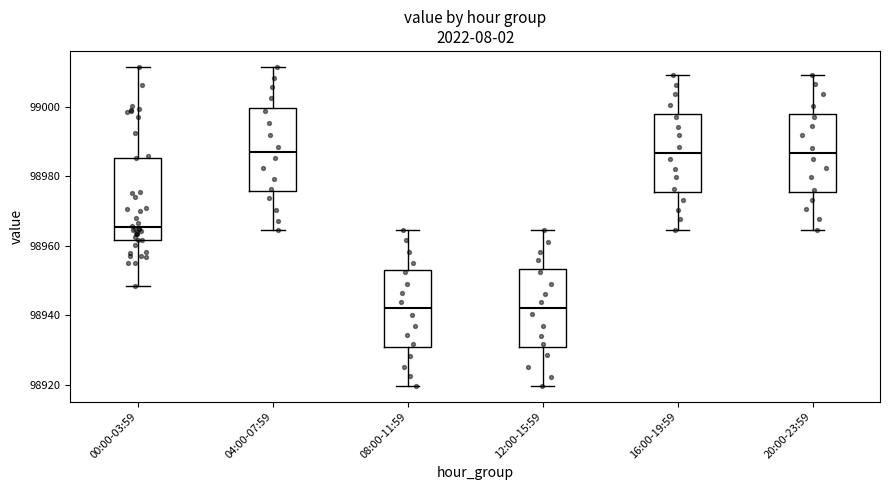

Where does the upper whisker of the box for 00:00-03:59 end on the y-axis? The values are not printed on the chart, so give them approximately, as read against the axis.

99012